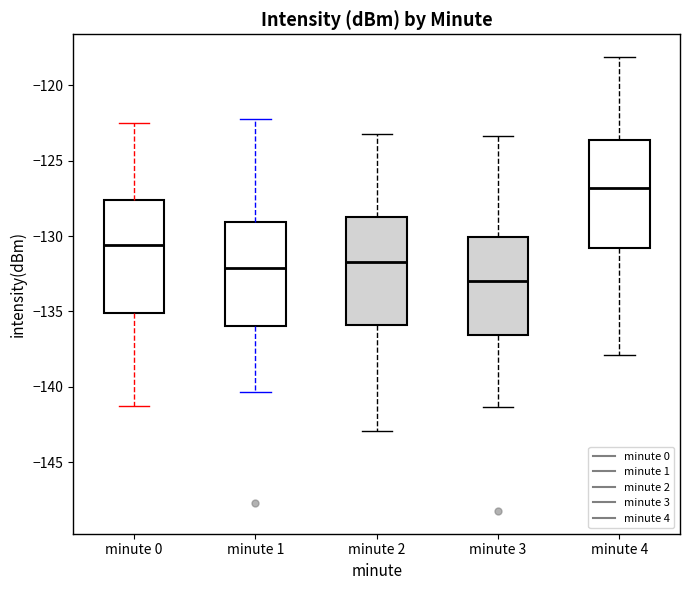

Reading left to right, read every box against the y-axis: the position of its median line, the range the box covers, and the ends of its whiskers. The values are not printed on the chart, so give them approximately, as read against the axis.

minute 0: median -130.5, box -135.0 to -127.5, whiskers -141.5 to -122.5
minute 1: median -132.0, box -136.0 to -129.0, whiskers -140.5 to -122.0
minute 2: median -131.5, box -136.0 to -128.5, whiskers -143.0 to -123.0
minute 3: median -133.0, box -136.5 to -130.0, whiskers -141.5 to -123.5
minute 4: median -127.0, box -131.0 to -123.5, whiskers -138.0 to -118.0